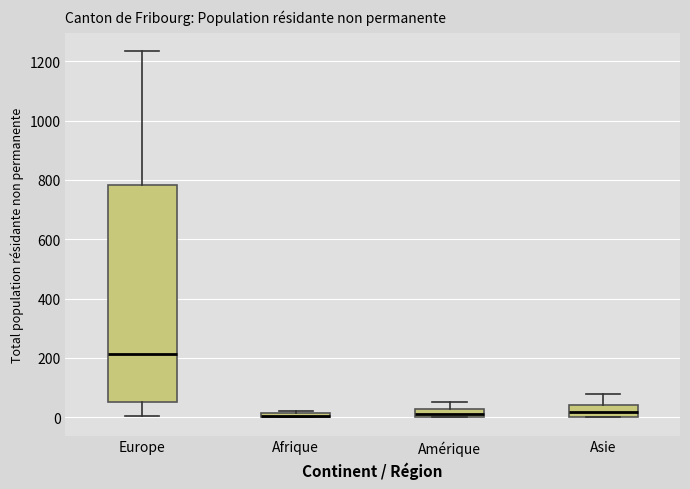

Where does the upper whisker of the box for Europe end on the y-axis? The values are not printed on the chart, so give them approximately, as read against the axis.

1240